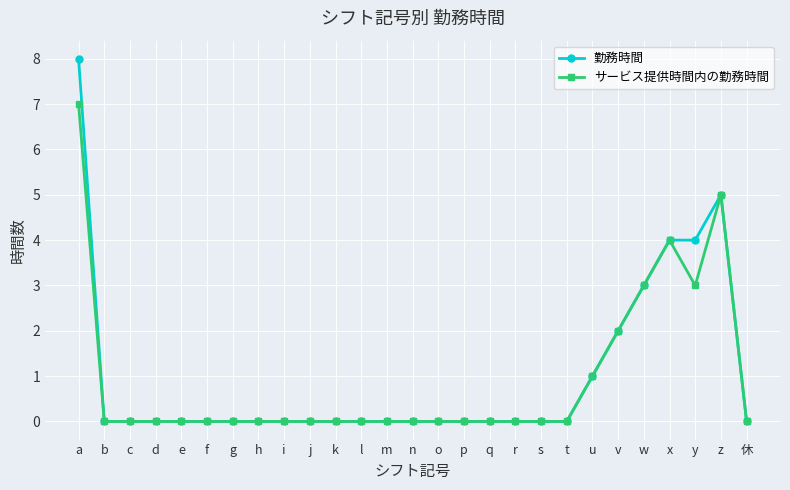

Which label corresponds to the largest value in the chart?

a